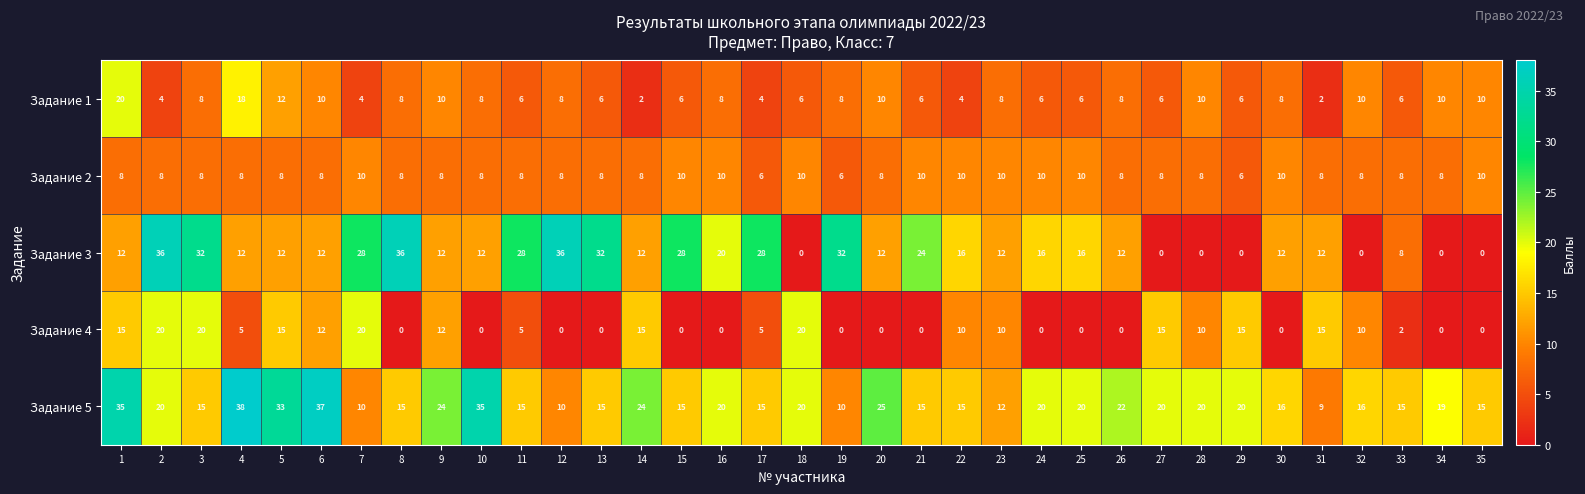

What is the difference between the Задание 5 values at 27 and 11?

5